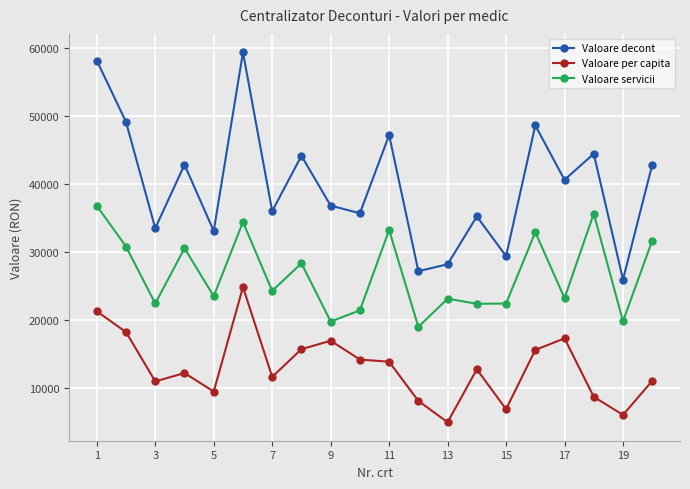

True or false: Valoare servicii and Valoare decont cross at least once.

False